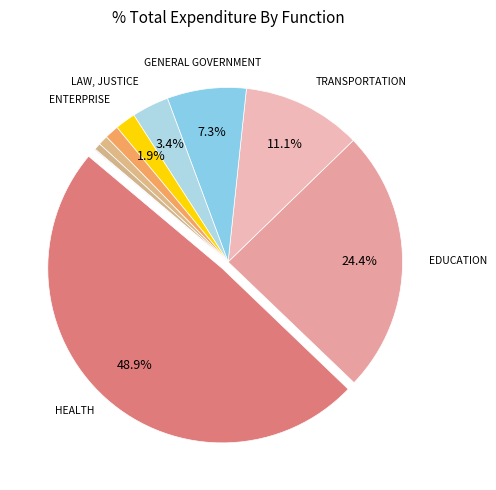

Which has a higher value, REGULATION OF BUSINESS AND PROFESSIONALS or RECREATION AND RESOURCES DEVELOPMENT?

RECREATION AND RESOURCES DEVELOPMENT